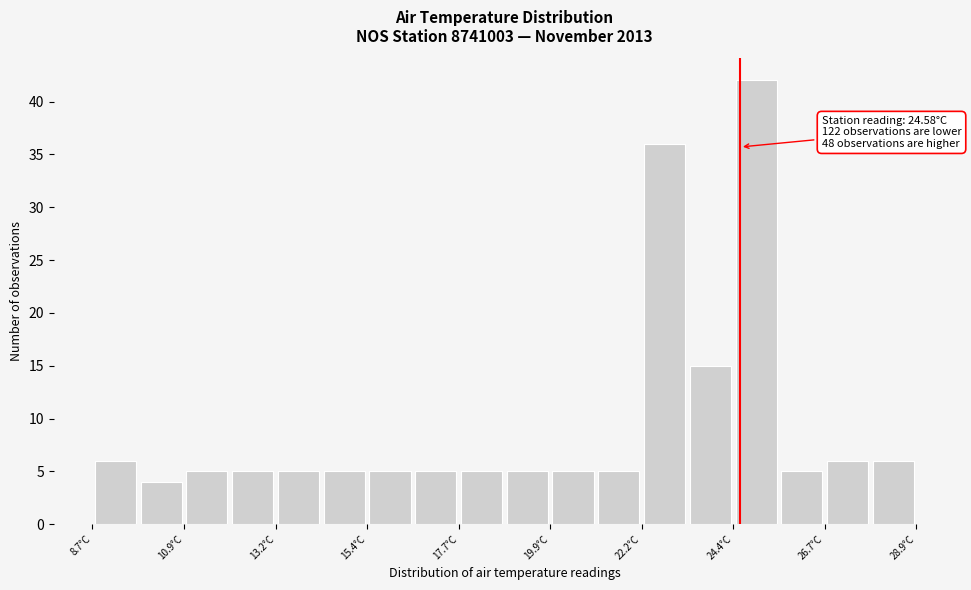

Around what value on the x-axis is the tallest bar? Give the approximate position of its centre, as read against the axis.

25.0